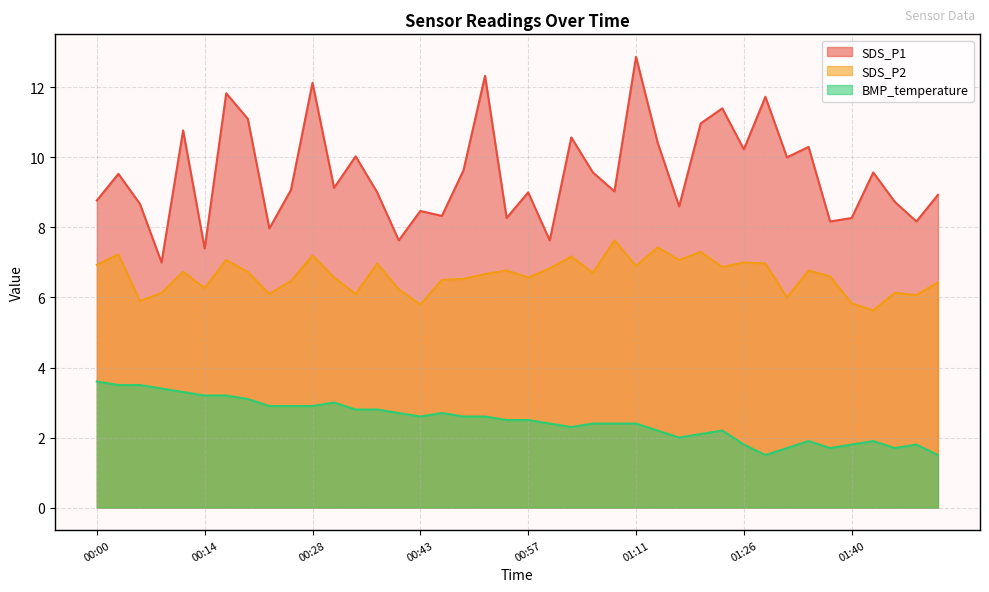

At which label is BMP_temperature closest to 2?

01:17